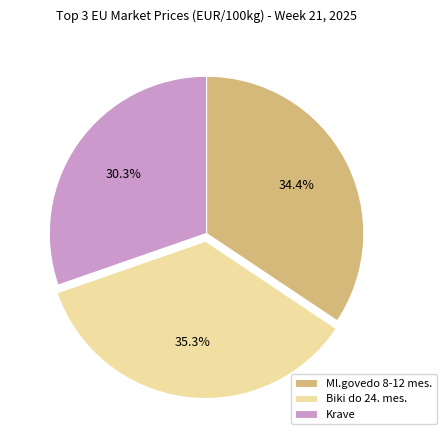

Which category has the biggest portion of the pie?

Biki do 24. mes.